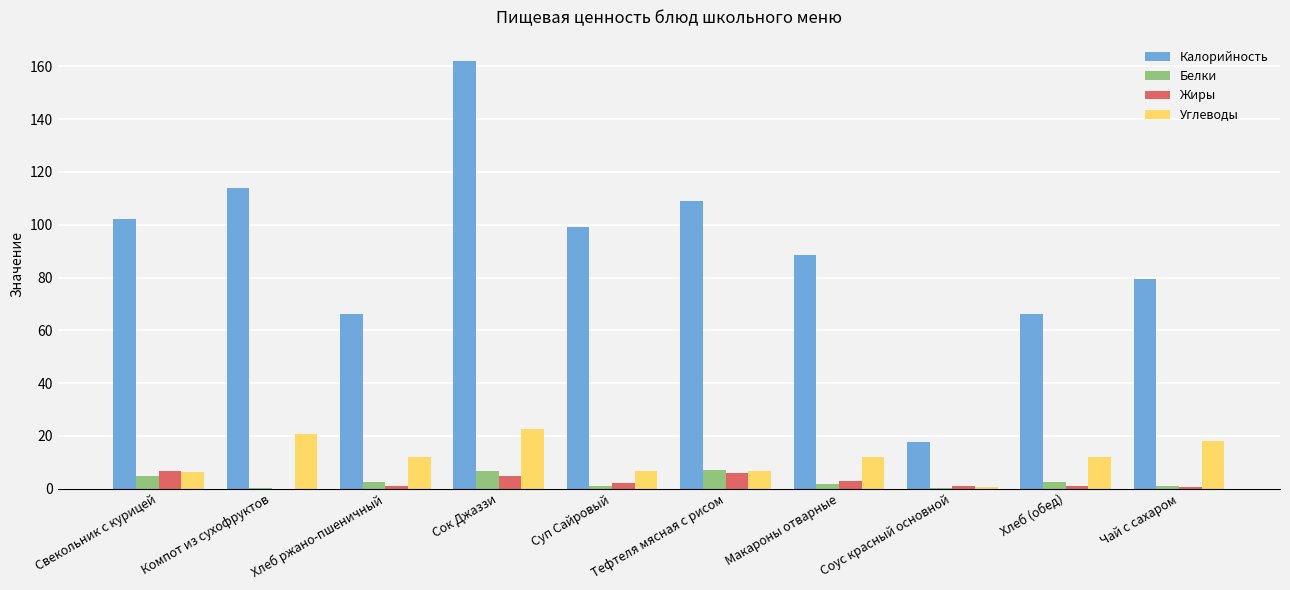

What is the total value across all series at Соус красный основной?

19.6